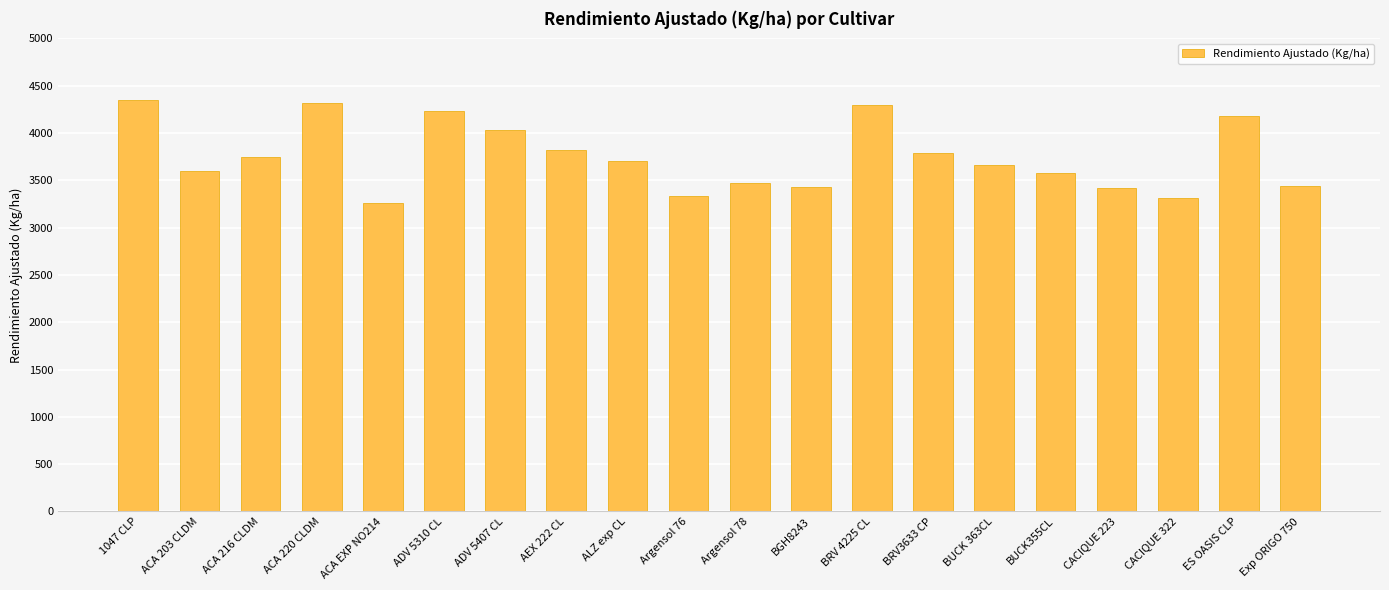

What is the greatest value displayed?

4347.7